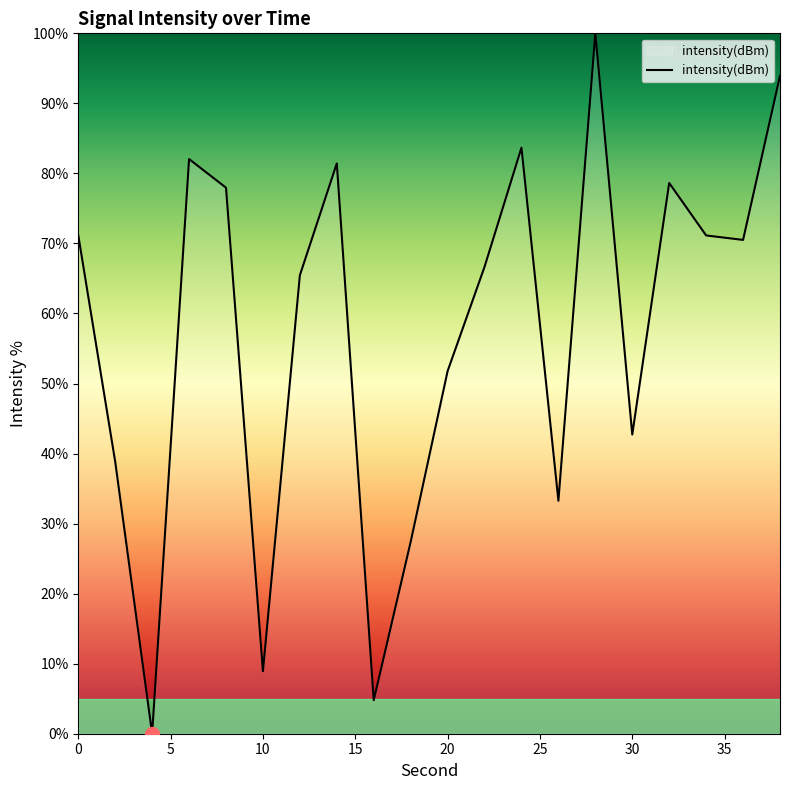

What is the difference between the maximum and minimum values?

100.0